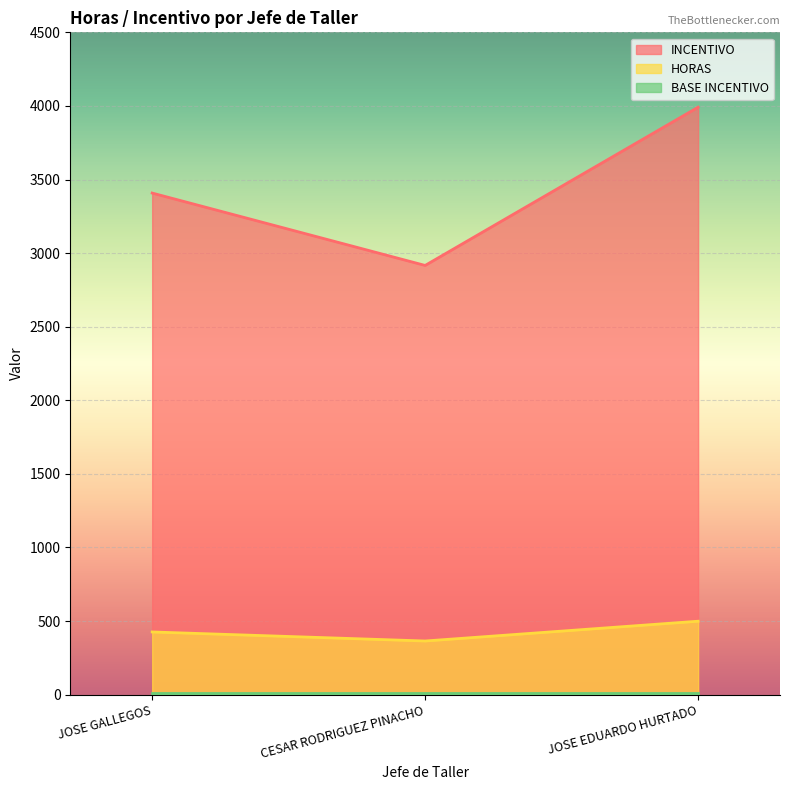

What is the spread (max minus min) of values at JOSE GALLEGOS?

3400.0